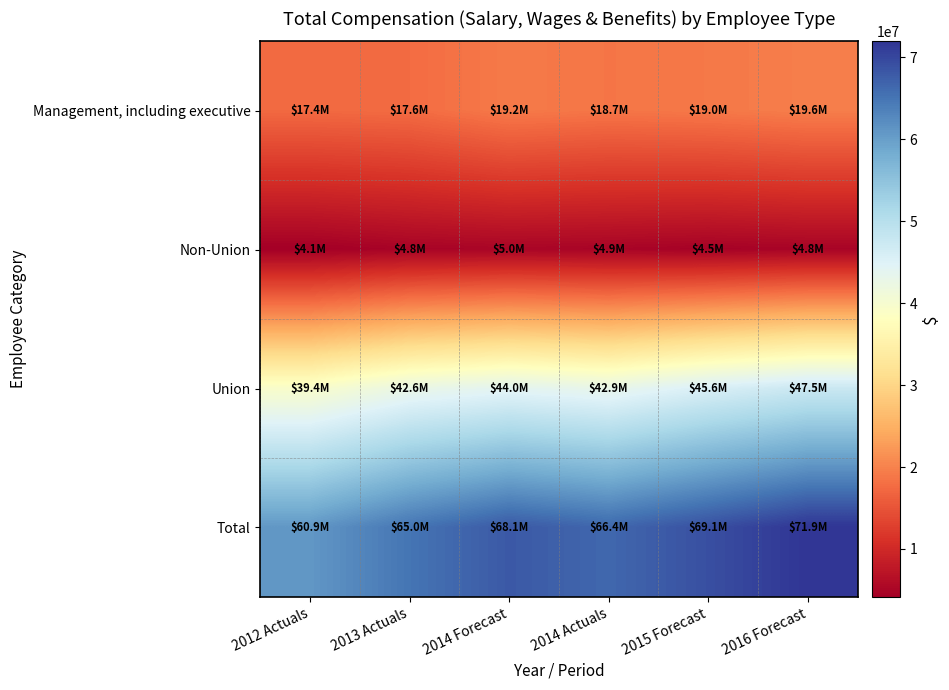

Which series has the largest total across all categories?

Total